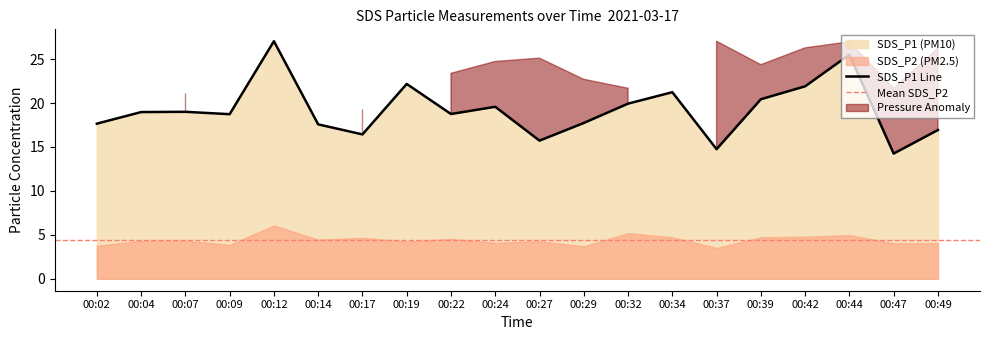

The value at 00:19 is 22.2. True or false?

True